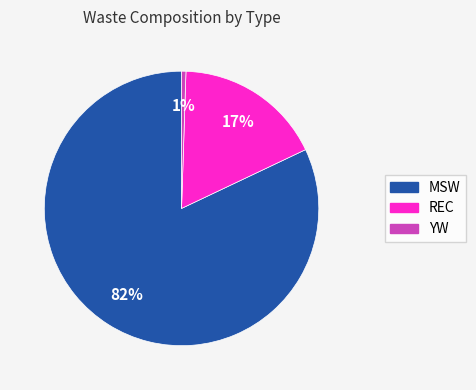

True or false: MSW accounts for 68% of the total.

False